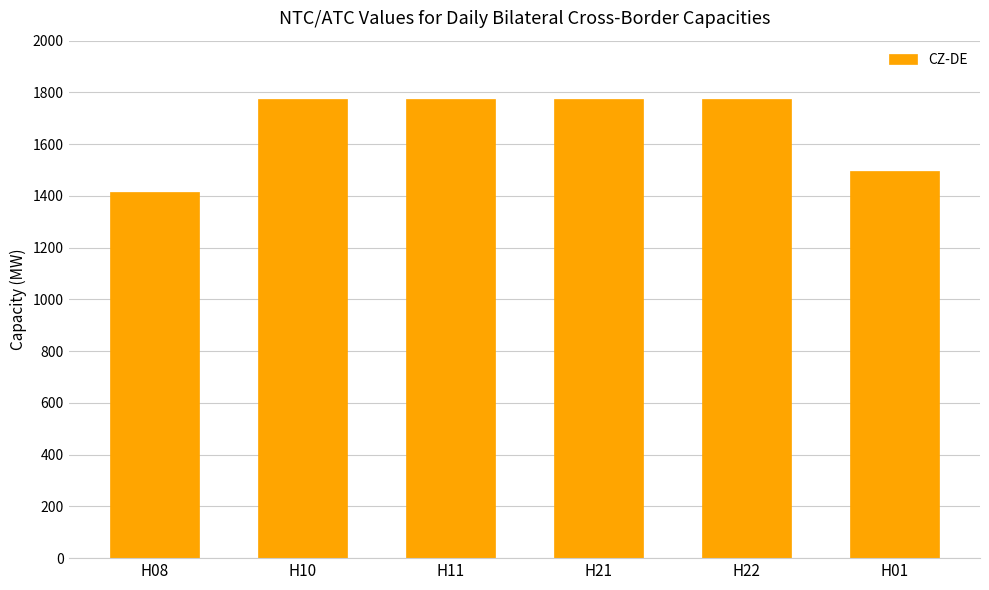

Reading right to left, transcribe all the data shown in this chart.

H01=1495	H22=1775	H21=1775	H11=1775	H10=1775	H08=1415